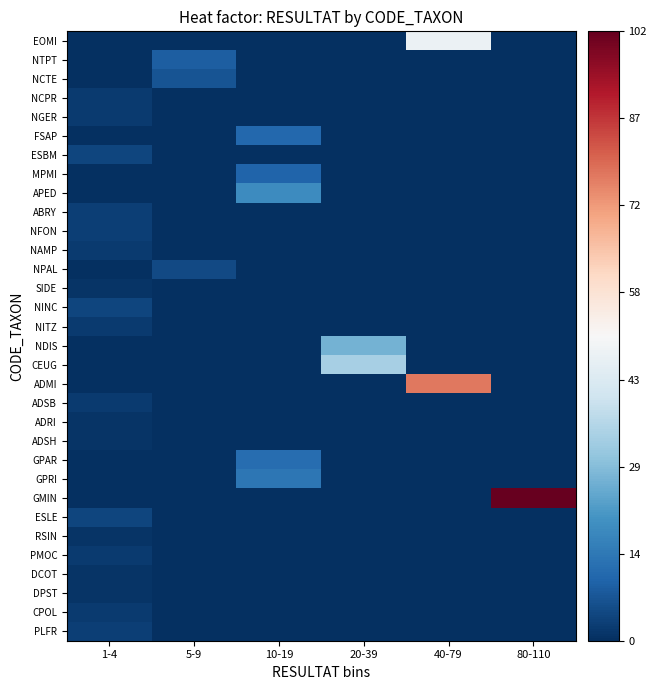

How many series are shown in this chart?

32